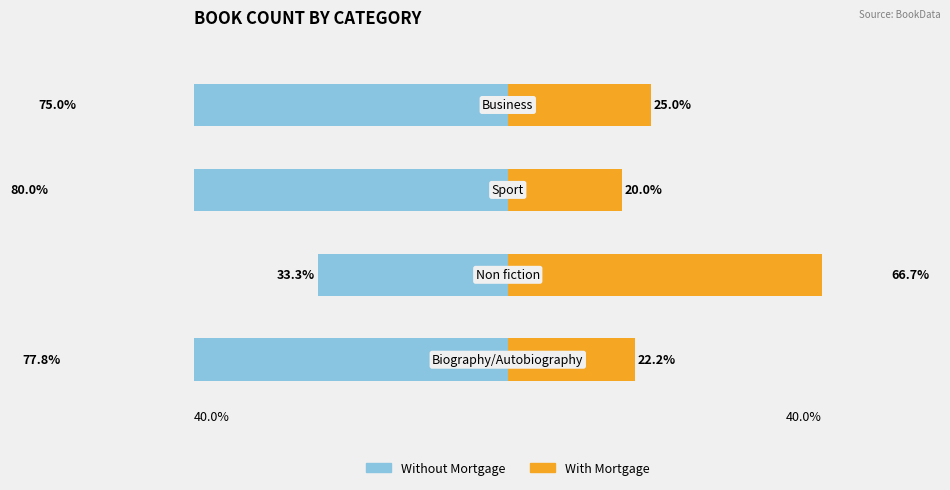

What is the highest value of the Without Mortgage series?

-33.3